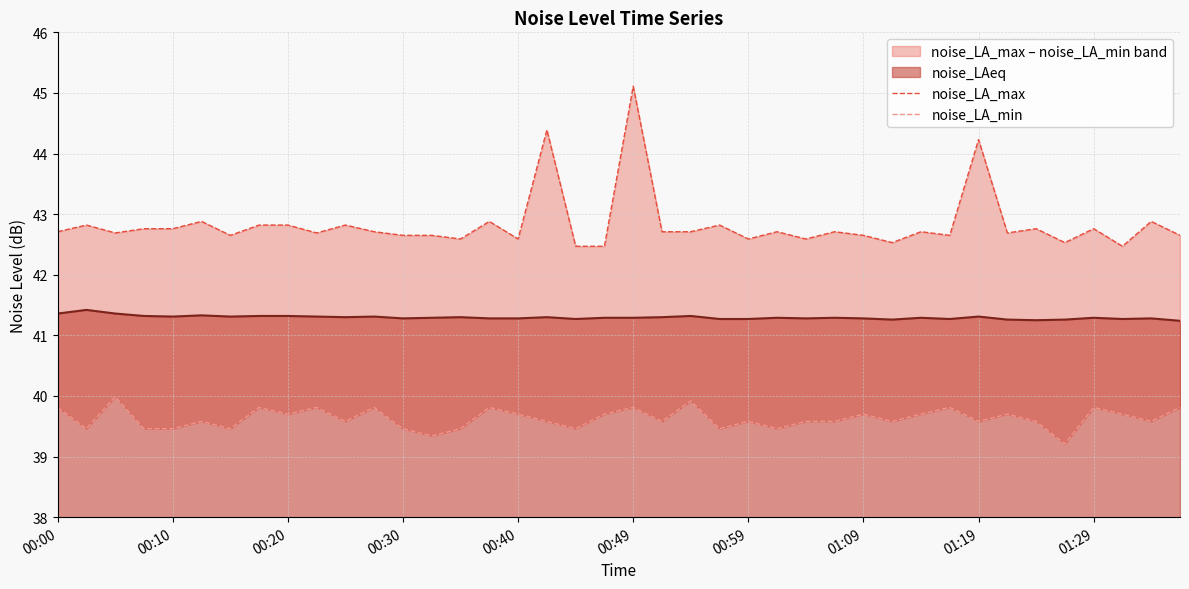

True or false: noise_LAeq has a value of 41.3 at 01:29.

True